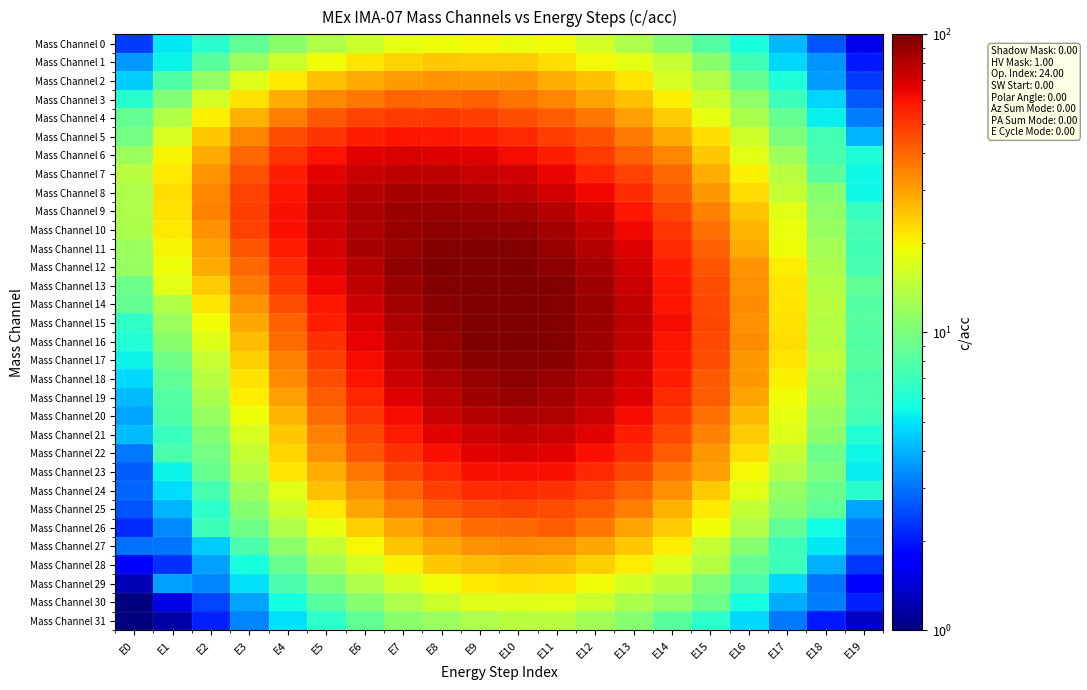

Reading left to right, list all the values displayed in this chart.

Mass Channel 0: E0=2.3	E1=5.1	E2=6.3	E3=8.5	E4=10.8	E5=13.4	E6=15.6	E7=18.4	E8=19.0	E9=19.6	E10=18.6	E11=19.2	E12=16.5	E13=13.3	E14=10.6	E15=8.0	E16=5.8	E17=4.1	E18=2.6	E19=1.5
Mass Channel 1: E0=3.6	E1=5.4	E2=8.3	E3=11.8	E4=15.5	E5=19.3	E6=21.4	E7=23.6	E8=24.8	E9=24.5	E10=24.3	E11=22.2	E12=19.7	E13=18.1	E14=14.9	E15=10.8	E16=7.2	E17=4.7	E18=3.5	E19=2.0
Mass Channel 2: E0=4.5	E1=7.8	E2=11.5	E3=17.4	E4=21.1	E5=25.8	E6=28.7	E7=30.9	E8=31.8	E9=31.3	E10=31.7	E11=28.4	E12=25.8	E13=21.7	E14=16.8	E15=13.6	E16=8.7	E17=5.9	E18=3.6	E19=2.3
Mass Channel 3: E0=6.2	E1=10.3	E2=16.4	E3=21.9	E4=28.0	E5=33.6	E6=37.1	E7=40.0	E8=39.8	E9=41.2	E10=37.8	E11=34.1	E12=29.9	E13=25.9	E14=20.5	E15=15.6	E16=11.3	E17=7.1	E18=4.6	E19=2.6
Mass Channel 4: E0=8.8	E1=13.6	E2=20.2	E3=27.9	E4=35.8	E5=42.2	E6=47.2	E7=49.3	E8=50.1	E9=48.0	E10=45.0	E11=41.6	E12=36.6	E13=30.4	E14=24.6	E15=18.2	E16=13.0	E17=8.7	E18=5.3	E19=3.1
Mass Channel 5: E0=9.6	E1=16.6	E2=24.7	E3=34.4	E4=44.6	E5=51.3	E6=56.6	E7=59.4	E8=58.8	E9=56.8	E10=53.5	E11=48.5	E12=43.7	E13=36.2	E14=28.6	E15=22.1	E16=15.7	E17=10.0	E18=7.3	E19=4.0
Mass Channel 6: E0=12.0	E1=19.9	E2=28.8	E3=39.8	E4=50.8	E5=59.9	E6=66.5	E7=69.3	E8=68.3	E9=66.3	E10=62.2	E11=56.4	E12=49.3	E13=41.3	E14=34.0	E15=24.6	E16=17.7	E17=12.1	E18=7.4	E19=6.0
Mass Channel 7: E0=14.0	E1=20.9	E2=32.1	E3=44.3	E4=56.5	E5=66.6	E6=73.9	E7=77.2	E8=77.1	E9=74.9	E10=71.5	E11=64.2	E12=56.2	E13=47.2	E14=39.3	E15=28.1	E16=20.3	E17=13.8	E18=8.3	E19=5.5
Mass Channel 8: E0=13.2	E1=22.4	E2=34.0	E3=47.2	E4=60.0	E5=72.1	E6=79.4	E7=83.6	E8=84.5	E9=83.0	E10=78.7	E11=71.5	E12=63.2	E13=52.7	E14=42.3	E15=31.5	E16=22.8	E17=15.0	E18=10.6	E19=5.5
Mass Channel 9: E0=13.2	E1=22.0	E2=35.0	E3=48.4	E4=61.3	E5=73.9	E6=83.3	E7=88.4	E8=90.5	E9=89.2	E10=85.2	E11=79.5	E12=70.3	E13=58.6	E14=46.4	E15=34.9	E16=25.2	E17=17.5	E18=11.3	E19=6.8
Mass Channel 10: E0=12.9	E1=21.1	E2=32.6	E3=47.2	E4=60.6	E5=73.0	E6=83.3	E7=90.9	E8=94.0	E9=94.3	E10=91.5	E11=85.1	E12=75.4	E13=63.2	E14=50.9	E15=37.9	E16=26.9	E17=18.5	E18=11.7	E19=7.5
Mass Channel 11: E0=11.9	E1=19.9	E2=30.3	E3=43.5	E4=57.4	E5=70.7	E6=83.9	E7=91.0	E8=97.3	E9=98.4	E10=96.6	E11=90.0	E12=80.3	E13=67.8	E14=54.0	E15=41.2	E16=28.9	E17=19.1	E18=12.5	E19=7.1
Mass Channel 12: E0=11.6	E1=18.9	E2=28.6	E3=39.8	E4=53.2	E5=68.3	E6=79.8	E7=91.5	E8=98.6	E9=101.3	E10=99.4	E11=93.9	E12=84.8	E13=71.2	E14=56.9	E15=43.2	E16=31.7	E17=20.8	E18=13.0	E19=7.5
Mass Channel 13: E0=9.3	E1=17.5	E2=24.3	E3=36.0	E4=49.8	E5=63.4	E6=76.7	E7=88.4	E8=96.9	E9=101.6	E10=102.3	E11=97.3	E12=87.7	E13=74.9	E14=59.3	E15=44.8	E16=32.3	E17=21.5	E18=13.7	E19=8.5
Mass Channel 14: E0=8.7	E1=13.4	E2=21.5	E3=31.9	E4=44.9	E5=58.4	E6=72.8	E7=85.7	E8=95.6	E9=102.0	E10=102.5	E11=97.9	E12=89.3	E13=75.5	E14=60.4	E15=45.8	E16=33.0	E17=21.6	E18=13.9	E19=7.9
Mass Channel 15: E0=6.6	E1=11.9	E2=19.2	E3=29.1	E4=41.3	E5=56.3	E6=69.2	E7=82.6	E8=94.3	E9=100.6	E10=102.4	E11=98.1	E12=88.8	E13=77.4	E14=61.7	E15=46.4	E16=32.7	E17=21.7	E18=13.6	E19=8.1
Mass Channel 16: E0=6.1	E1=10.7	E2=17.3	E3=26.0	E4=38.9	E5=51.5	E6=65.7	E7=79.7	E8=91.1	E9=98.5	E10=100.8	E11=97.6	E12=87.9	E13=75.1	E14=60.3	E15=45.5	E16=33.2	E17=22.1	E18=13.8	E19=7.9
Mass Channel 17: E0=5.4	E1=9.3	E2=15.1	E3=23.8	E4=34.7	E5=48.0	E6=62.3	E7=75.7	E8=87.7	E9=95.7	E10=98.1	E11=95.3	E12=86.3	E13=73.3	E14=58.9	E15=44.9	E16=31.5	E17=21.4	E18=14.5	E19=8.1
Mass Channel 18: E0=4.8	E1=8.7	E2=14.0	E3=22.0	E4=33.3	E5=44.7	E6=59.8	E7=72.9	E8=83.4	E9=91.1	E10=93.7	E11=90.6	E12=82.4	E13=71.0	E14=56.6	E15=42.9	E16=31.2	E17=20.2	E18=13.5	E19=7.6
Mass Channel 19: E0=4.2	E1=8.0	E2=13.0	E3=20.9	E4=30.2	E5=42.1	E6=54.6	E7=67.4	E8=79.1	E9=86.7	E10=90.8	E11=85.9	E12=78.2	E13=67.4	E14=53.7	E15=41.7	E16=29.6	E17=19.4	E18=12.6	E19=7.7
Mass Channel 20: E0=3.8	E1=7.9	E2=11.8	E3=19.0	E4=27.3	E5=39.2	E6=50.6	E7=62.5	E8=74.0	E9=80.0	E10=82.6	E11=81.3	E12=74.1	E13=62.5	E14=50.4	E15=38.0	E16=26.9	E17=18.0	E18=11.7	E19=7.2
Mass Channel 21: E0=4.2	E1=6.9	E2=10.4	E3=16.8	E4=24.7	E5=35.2	E6=46.3	E7=58.2	E8=67.0	E9=73.3	E10=75.6	E11=73.9	E12=67.1	E13=57.0	E14=45.8	E15=35.2	E16=24.5	E17=17.2	E18=10.8	E19=6.0
Mass Channel 22: E0=3.1	E1=7.6	E2=9.5	E3=15.0	E4=23.1	E5=32.8	E6=43.6	E7=52.2	E8=60.5	E9=66.2	E10=69.0	E11=66.5	E12=60.5	E13=52.7	E14=41.4	E15=31.6	E16=22.1	E17=15.1	E18=9.3	E19=5.5
Mass Channel 23: E0=2.7	E1=5.4	E2=8.9	E3=13.6	E4=21.4	E5=28.0	E6=37.0	E7=46.8	E8=53.7	E9=60.5	E10=60.7	E11=60.5	E12=53.6	E13=46.9	E14=37.2	E15=30.2	E16=19.7	E17=13.5	E18=10.0	E19=5.2
Mass Channel 24: E0=2.8	E1=4.8	E2=7.5	E3=12.0	E4=17.7	E5=25.5	E6=32.2	E7=40.3	E8=48.4	E9=52.6	E10=53.4	E11=52.0	E12=47.0	E13=40.2	E14=32.5	E15=24.5	E16=17.7	E17=11.5	E18=9.0	E19=6.4
Mass Channel 25: E0=2.6	E1=4.0	E2=6.4	E3=10.7	E4=15.4	E5=21.1	E6=29.0	E7=35.4	E8=41.9	E9=45.0	E10=46.3	E11=44.6	E12=41.8	E13=35.6	E14=27.8	E15=21.0	E16=15.1	E17=10.7	E18=8.4	E19=3.7
Mass Channel 26: E0=2.2	E1=3.3	E2=7.0	E3=9.3	E4=13.5	E5=18.1	E6=23.8	E7=29.5	E8=34.3	E9=38.7	E10=39.7	E11=41.7	E12=37.1	E13=29.7	E14=24.3	E15=19.2	E16=13.6	E17=8.5	E18=5.6	E19=3.2
Mass Channel 27: E0=3.0	E1=3.0	E2=4.5	E3=7.6	E4=11.0	E5=15.1	E6=19.8	E7=25.1	E8=29.0	E9=32.2	E10=32.8	E11=32.4	E12=29.1	E13=24.9	E14=20.7	E15=15.1	E16=10.6	E17=7.0	E18=5.1	E19=3.1
Mass Channel 28: E0=1.8	E1=2.2	E2=3.7	E3=5.8	E4=8.9	E5=12.7	E6=16.4	E7=20.4	E8=24.7	E9=26.1	E10=27.1	E11=26.6	E12=23.8	E13=20.6	E14=17.2	E15=13.7	E16=8.7	E17=7.1	E18=4.0	E19=2.3
Mass Channel 29: E0=1.3	E1=3.7	E2=3.3	E3=4.9	E4=7.5	E5=10.0	E6=13.2	E7=16.4	E8=19.2	E9=21.0	E10=21.7	E11=21.5	E12=19.2	E13=16.5	E14=14.3	E15=10.2	E16=7.6	E17=4.8	E18=3.0	E19=1.7
Mass Channel 30: E0=0.9	E1=1.5	E2=2.4	E3=3.8	E4=5.7	E5=8.2	E6=10.6	E7=13.2	E8=15.6	E9=17.3	E10=17.3	E11=17.5	E12=15.7	E13=13.1	E14=11.5	E15=9.2	E16=5.6	E17=3.9	E18=3.2	E19=2.1
Mass Channel 31: E0=0.7	E1=1.2	E2=2.1	E3=3.3	E4=4.9	E5=6.4	E6=8.5	E7=10.9	E8=12.0	E9=13.3	E10=14.2	E11=14.2	E12=12.3	E13=10.6	E14=8.3	E15=6.5	E16=4.8	E17=3.1	E18=2.0	E19=1.3